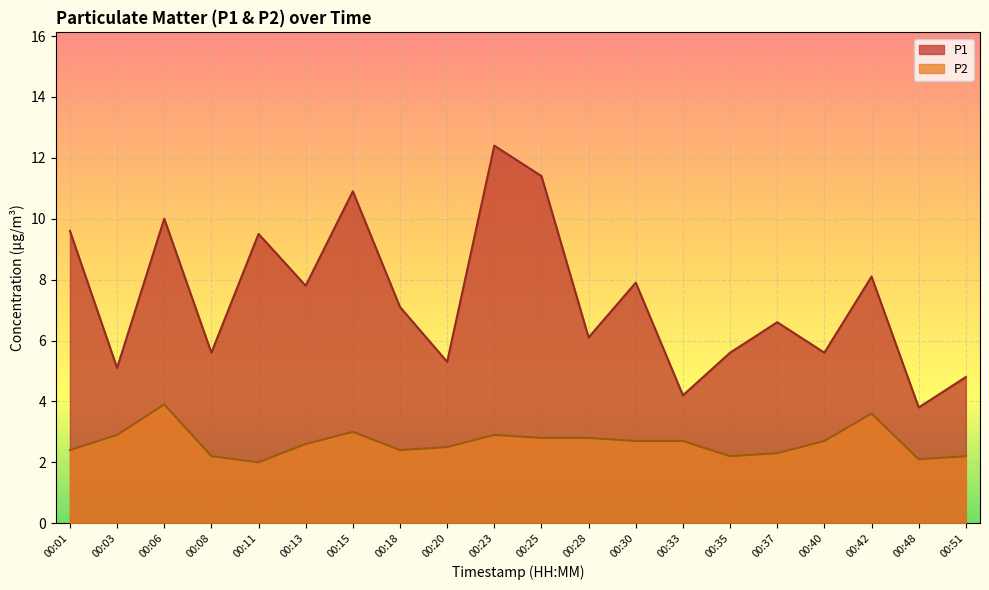

True or false: P2 and P1 intersect in this chart.

False